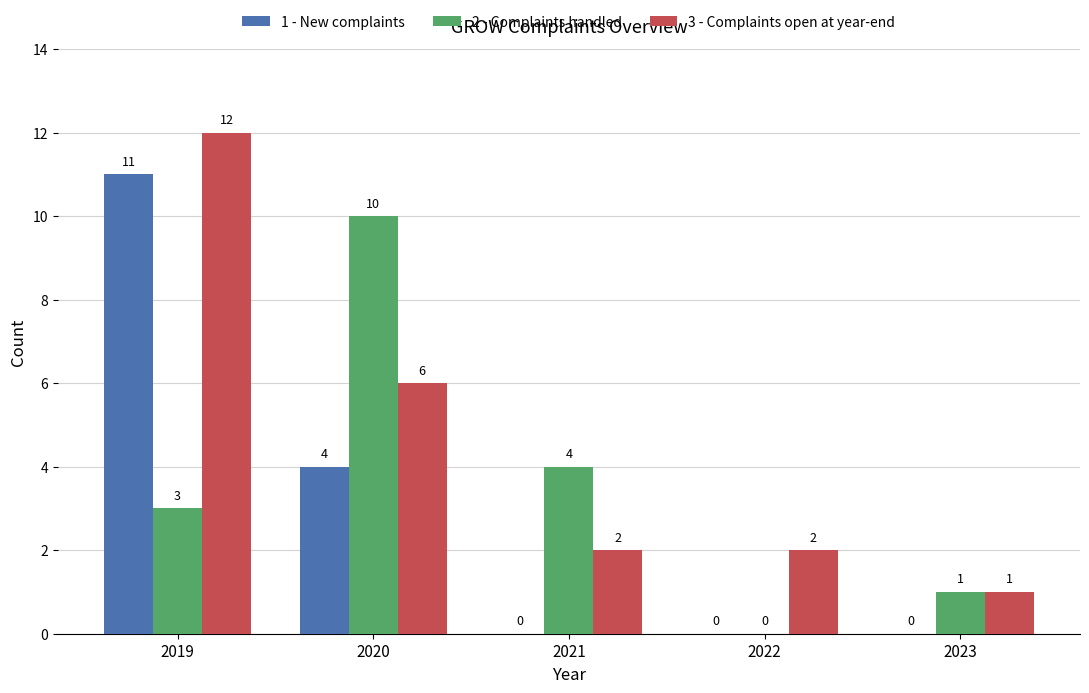

What is the maximum value for 3 - Complaints open at year-end?

12